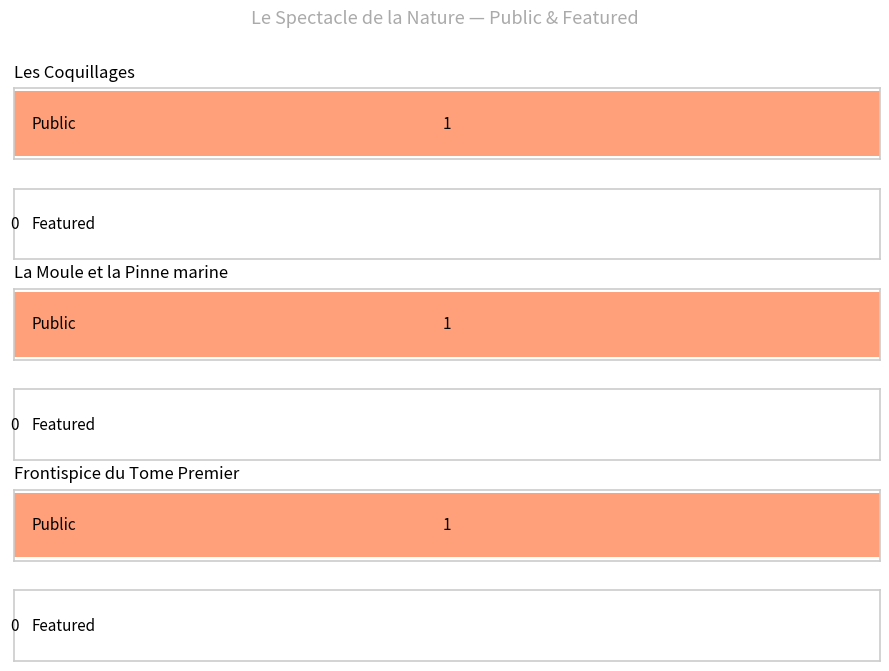

What is the difference between the highest and lowest values at Les Coquillages?

1